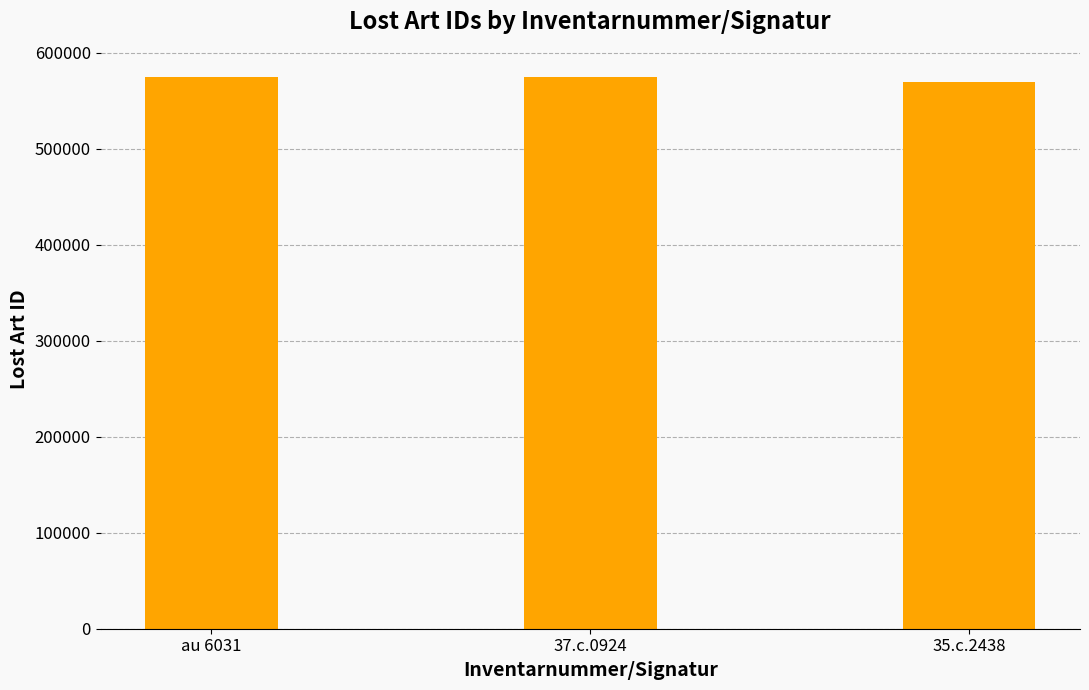

What is the smallest value displayed?

569819